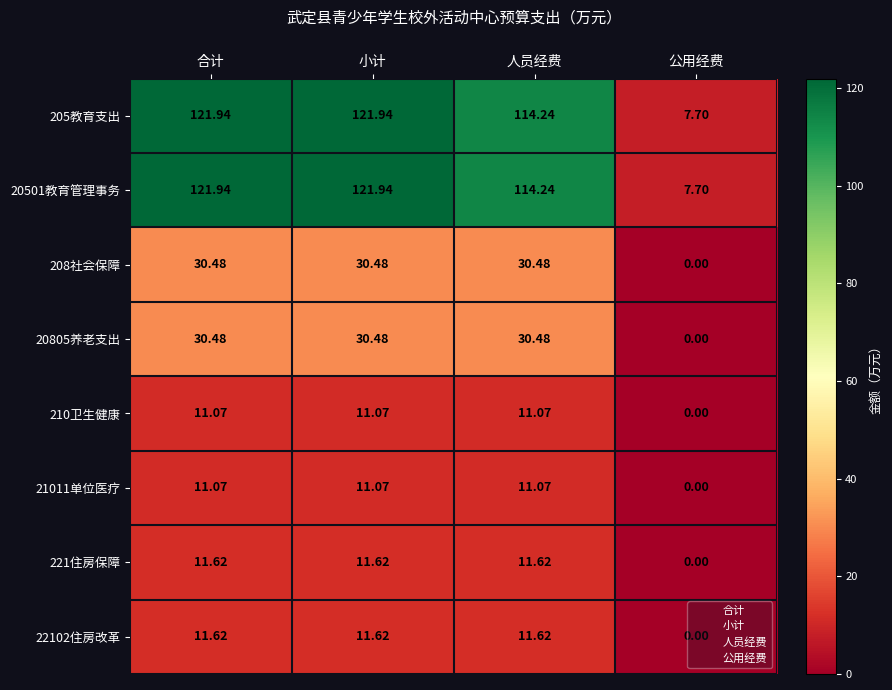

What is the total value across all series at 公用经费?

15.4